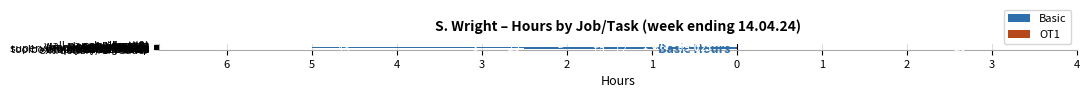

Reading right to left, extract all data points from this chart.

Basic: -1.2	-4.5	-1.5	-0.2	-2.5	-3.0	-0.5	-0.2	-5.0	-1.0	-1.5	-6.0	-0.8	-1.0	-0.8	-0.8	-2.0	-0.5	-0.5	-0.8	-1.5
OT1: 0.0	0.0	0.0	0.0	0.0	0.0	0.0	2.5	0.0	0.0	0.0	0.0	0.0	0.0	0.0	0.0	0.0	0.0	0.0	0.0	0.0